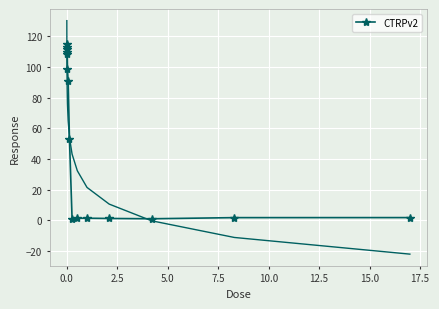

Reading left to right, transcribe all the data shown in this chart.

111.7	115.1	109.9	108.7	113.0	98.4	90.8	53.3	1.2	1.4	1.5	1.3	1.1	1.8	1.9